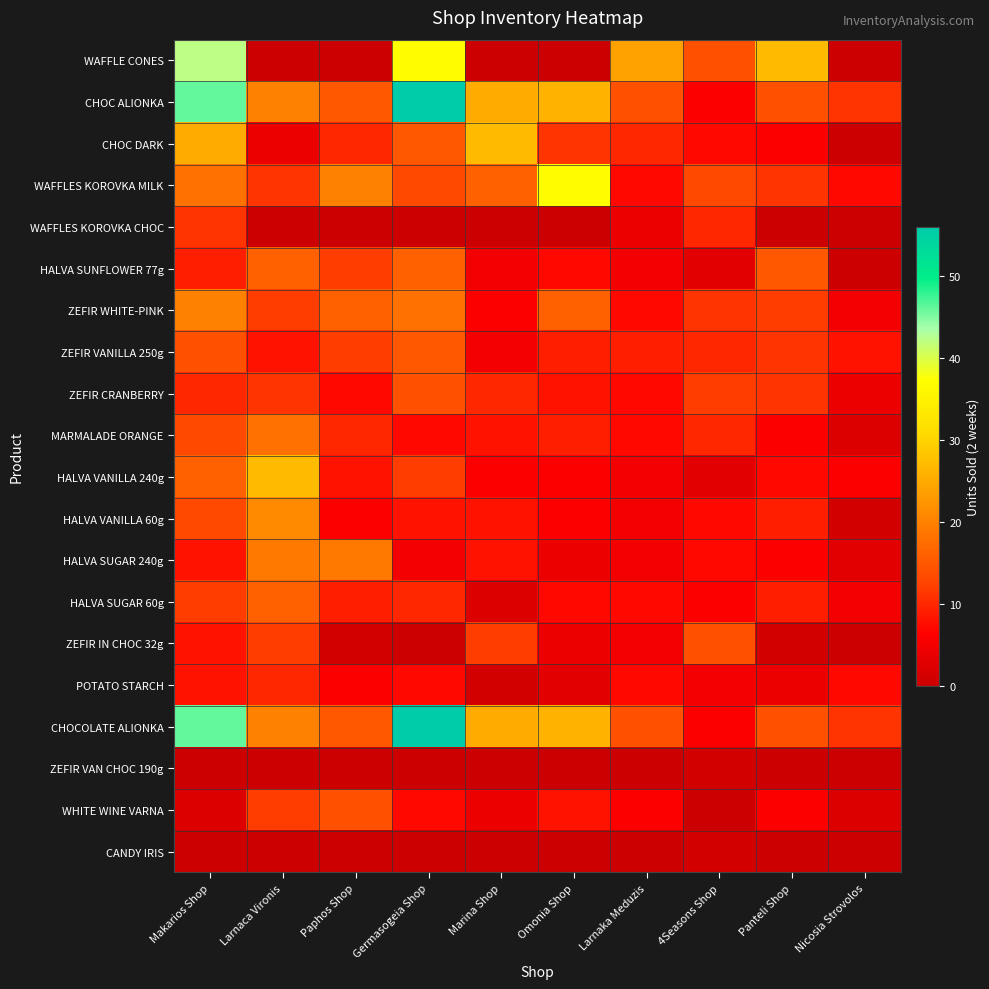

Rank the series at Paphos Shop from lowest to highest value.

WAFFLE CONES, WAFFLES KOROVKA CHOC, ZEFIR VAN CHOC 190g, CANDY IRIS, ZEFIR IN CHOC 32g, HALVA VANILLA 60g, POTATO STARCH, ZEFIR CRANBERRY, HALVA VANILLA 240g, HALVA SUGAR 60g, CHOC DARK, MARMALADE ORANGE, HALVA SUNFLOWER 77g, ZEFIR VANILLA 250g, WHITE WINE VARNA, CHOC ALIONKA, CHOCOLATE ALIONKA, ZEFIR WHITE-PINK, HALVA SUGAR 240g, WAFFLES KOROVKA MILK